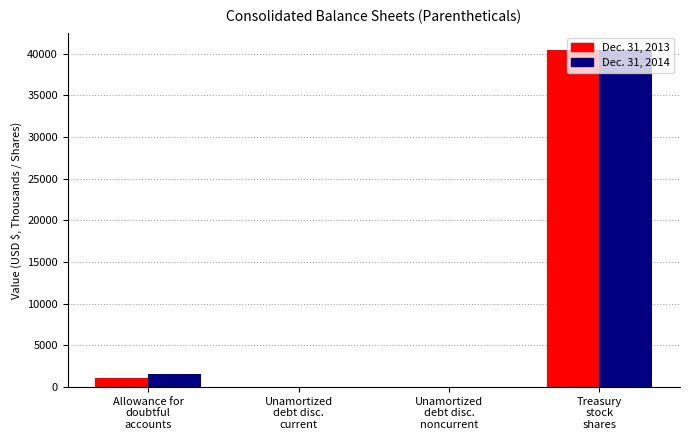

True or false: Dec. 31, 2014 has a value of 7 at Unamortized
debt disc.
noncurrent.

True